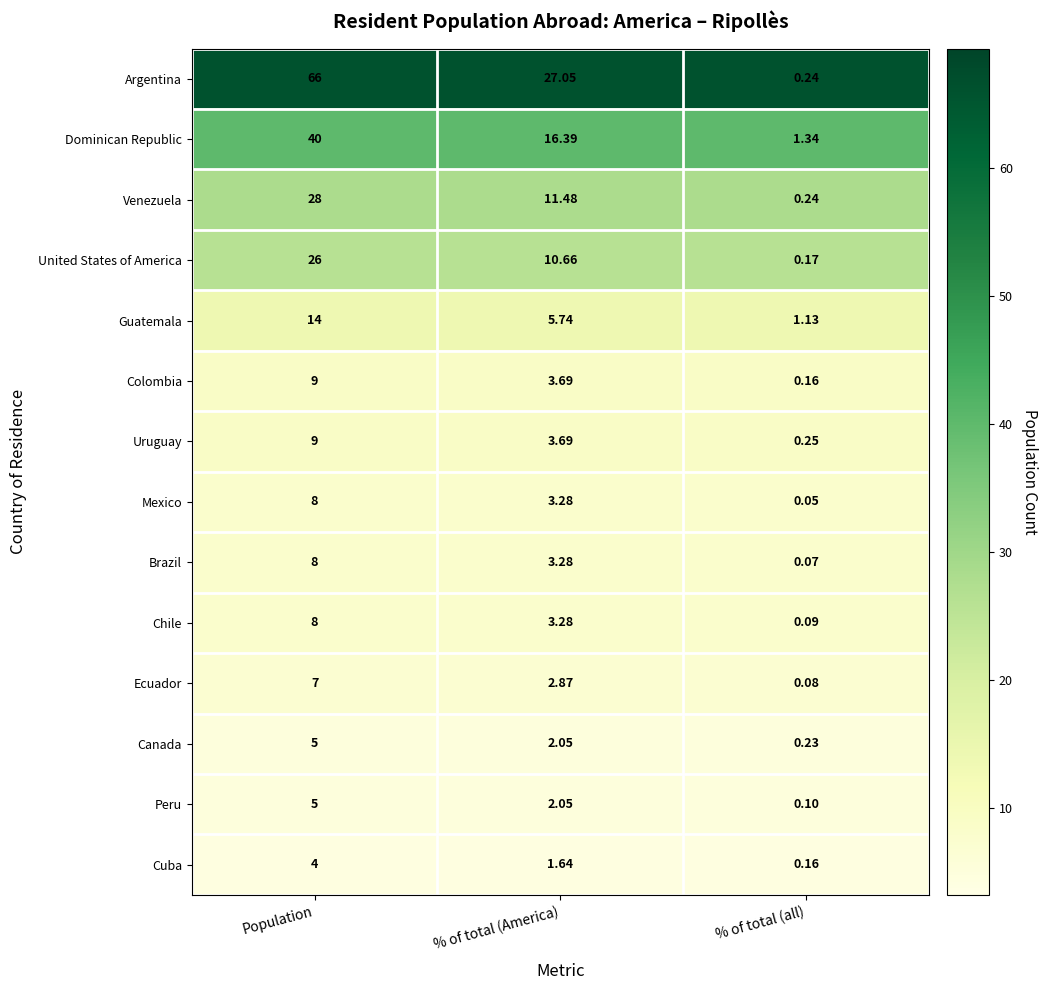

Which label corresponds to the smallest value in the chart?

Population